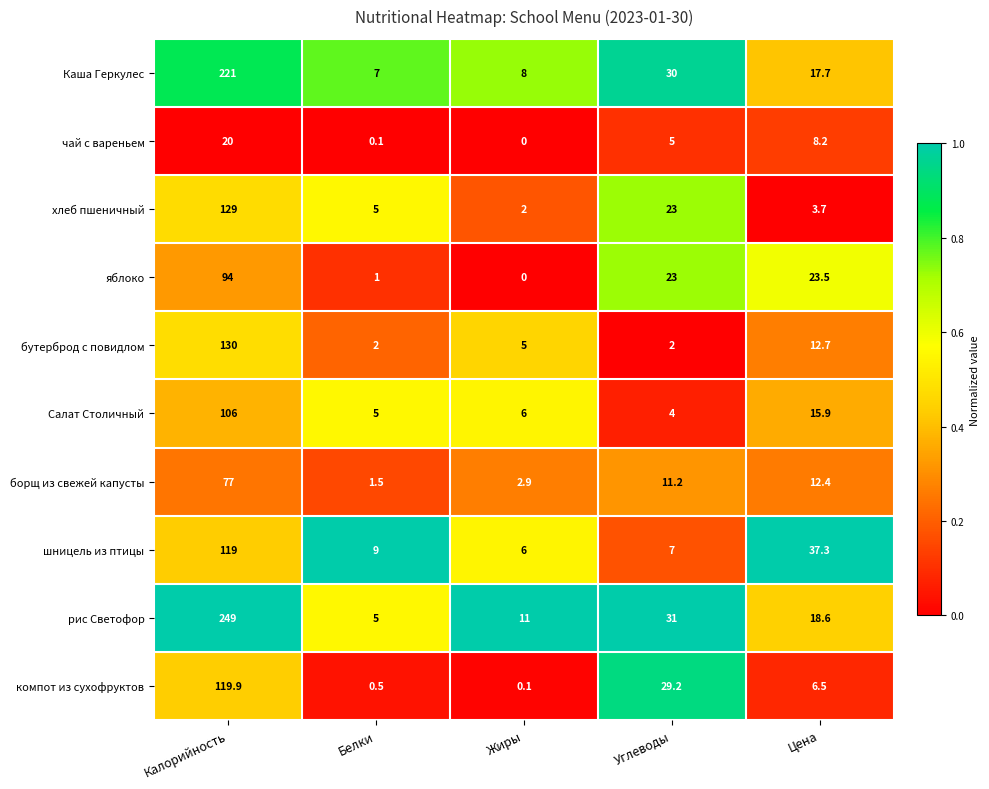

Which series changed the most between Углеводы and Цена?

шницель из птицы